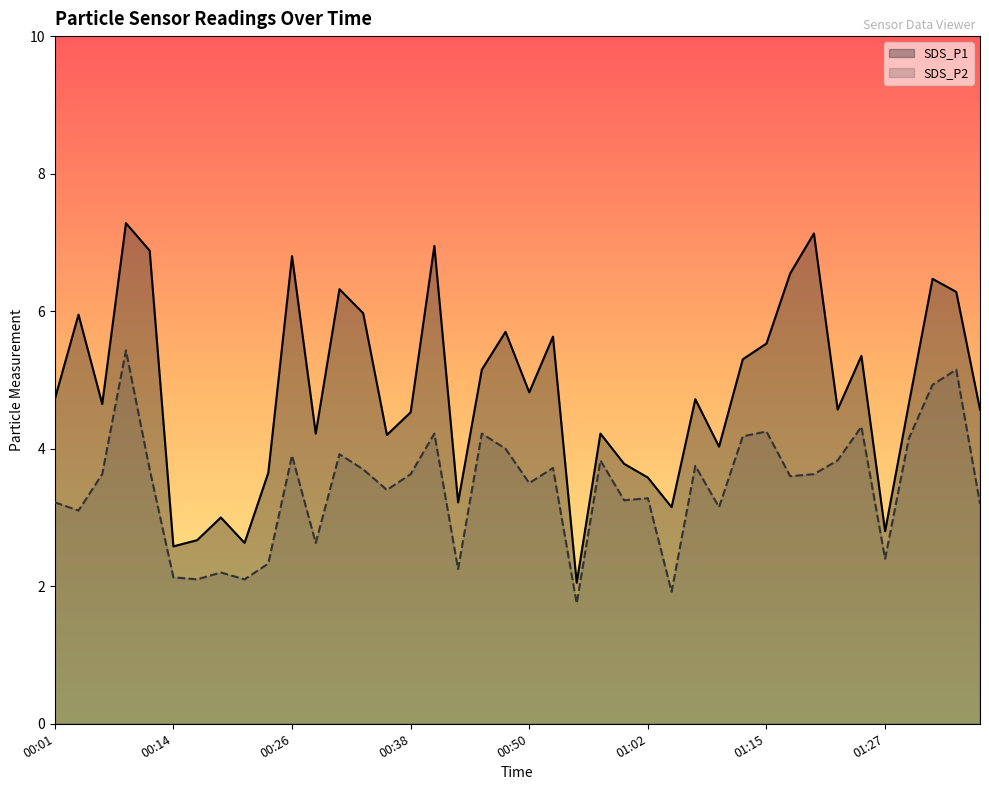

What is the value of the SDS_P1_line point at the 11th from the left?

6.8